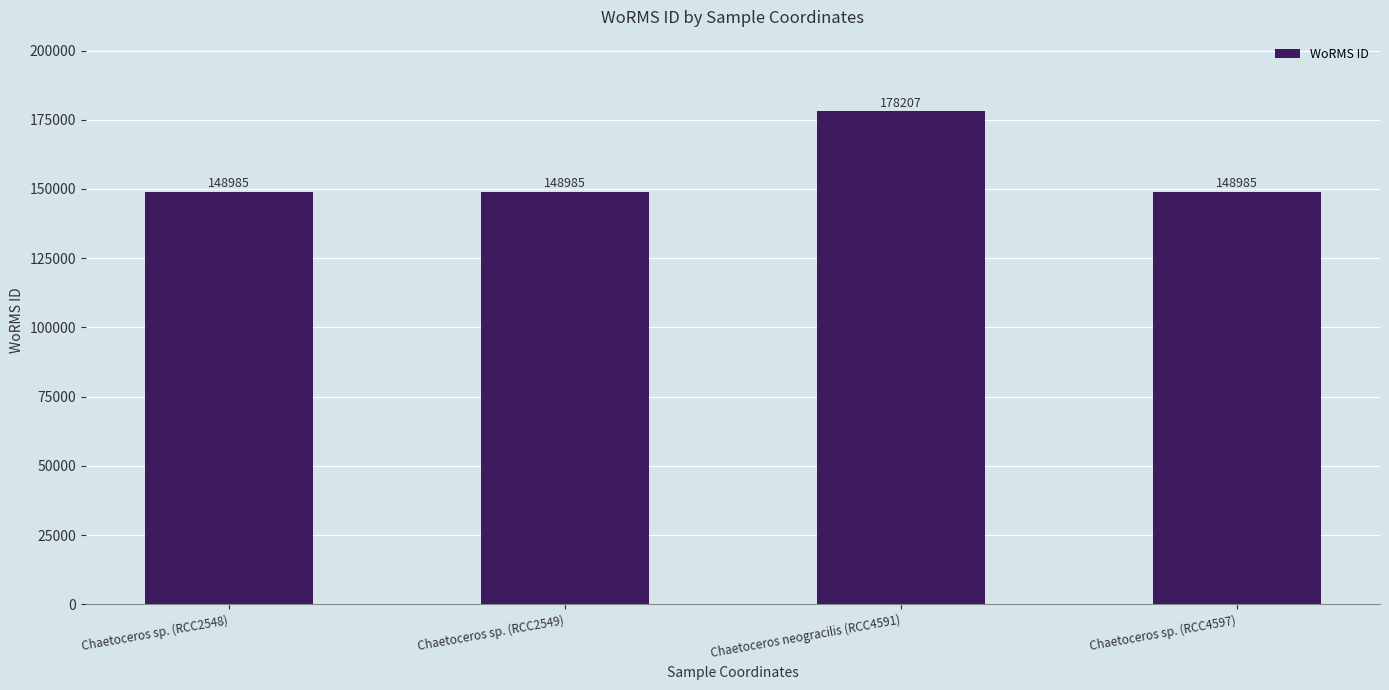

What is the change in value from Chaetoceros neogracilis (RCC4591) to Chaetoceros sp. (RCC4597)?

-29222